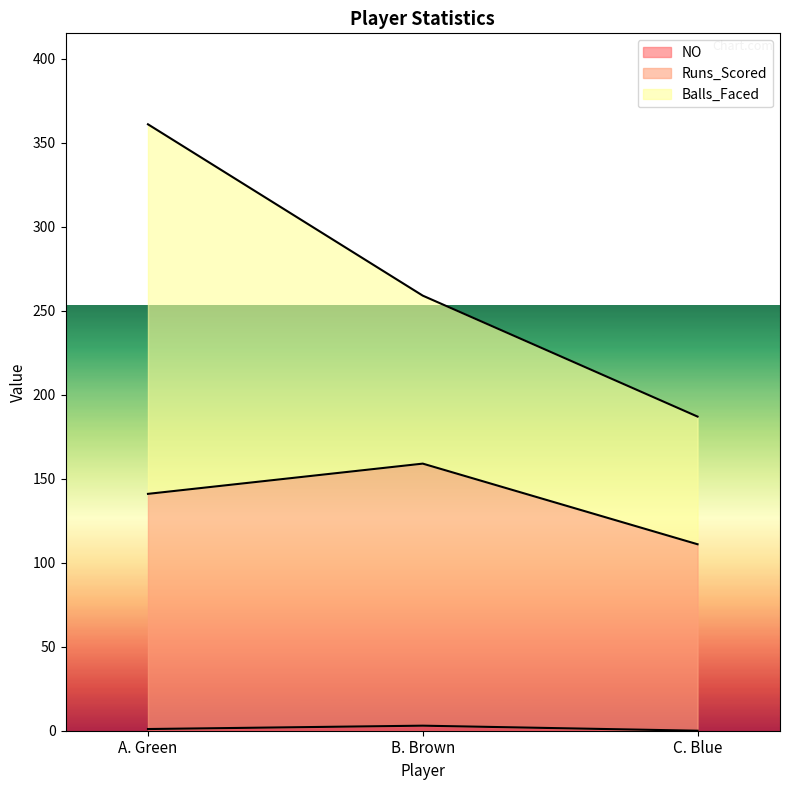

At which category does the chart reach its minimum across all series?

C. Blue